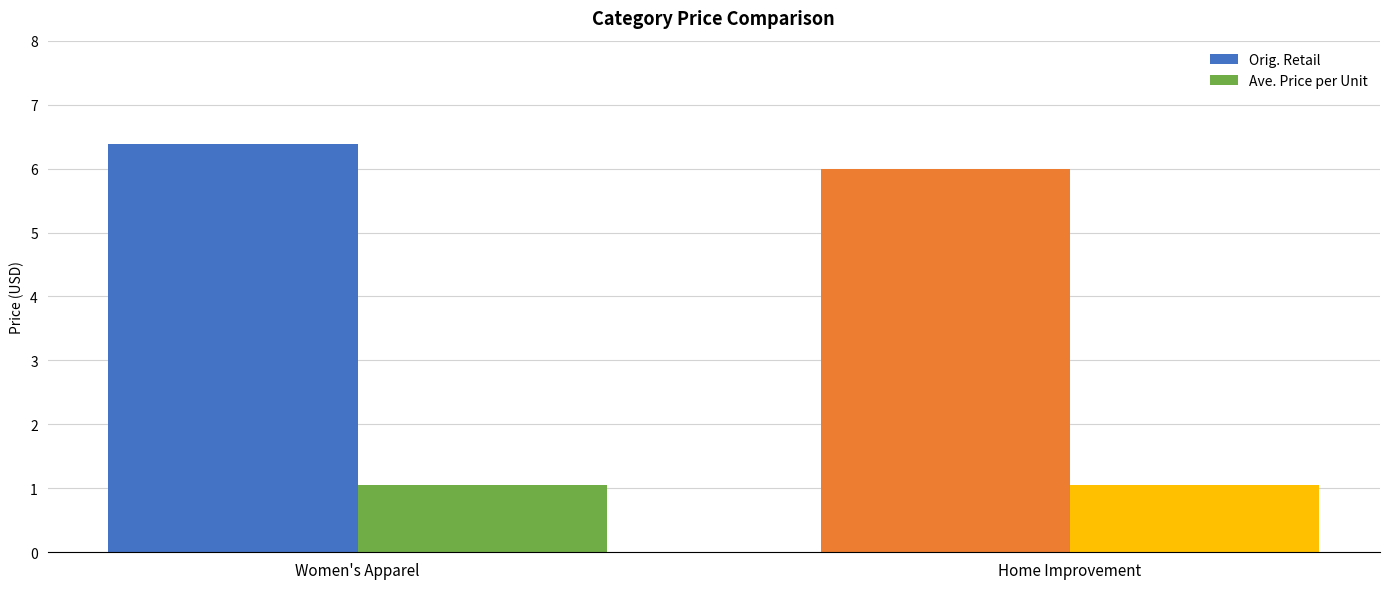

List the series in order of their peak value, lowest first.

Ave. Price per Unit, Orig. Retail